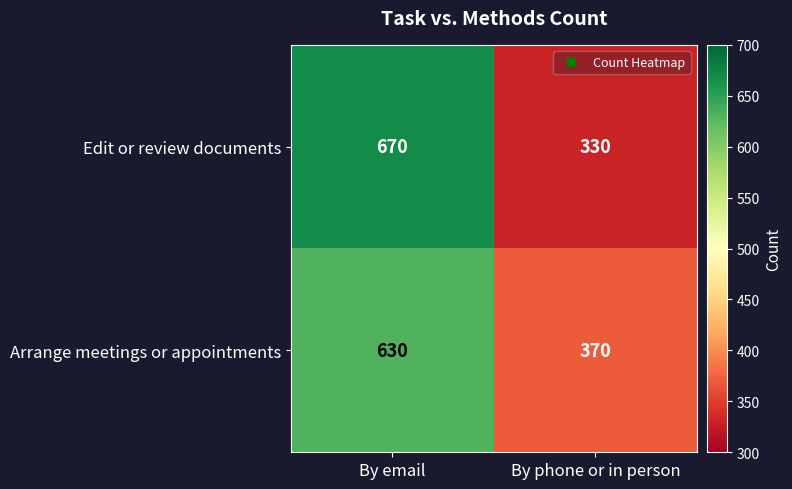

At how many categories does at least one series exceed 343?

2